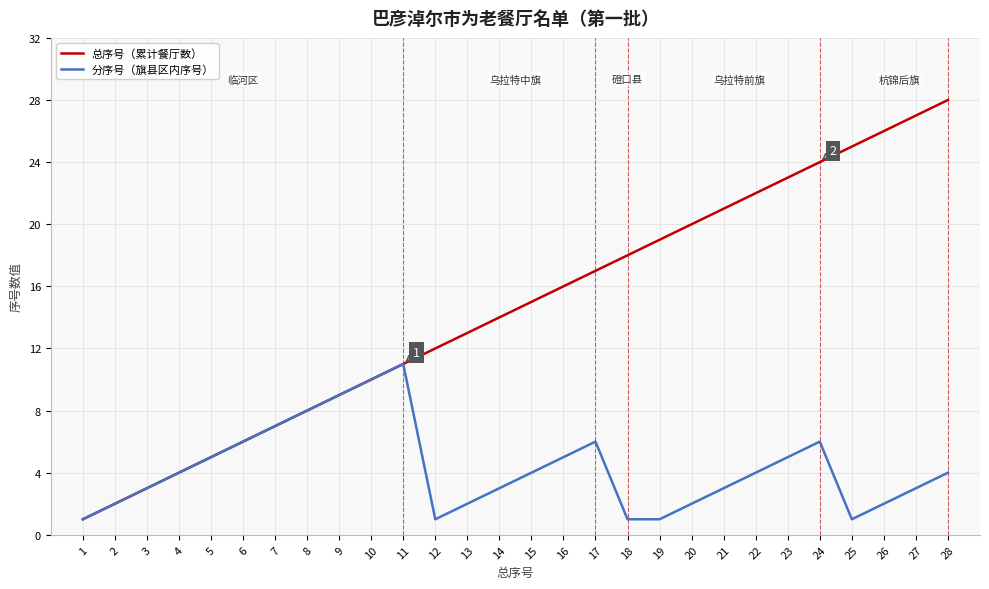

The 分序号（旗县区内序号） series shows 2 at 27. True or false?

False